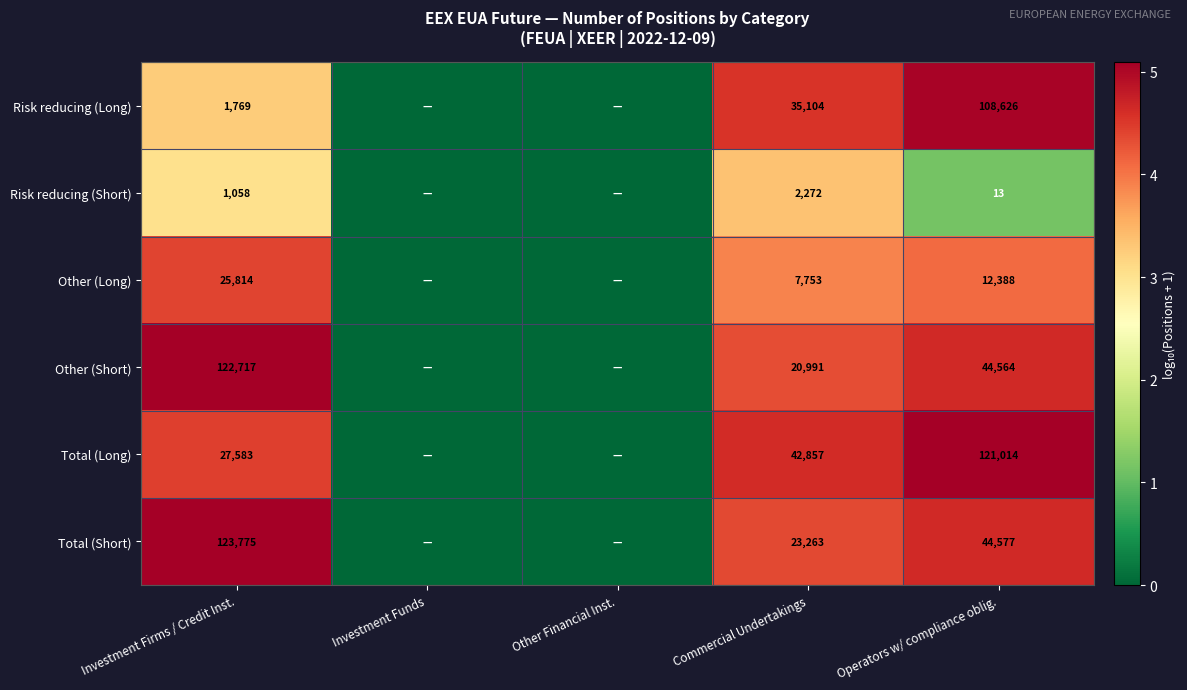

What is the difference between the Risk reducing (Short) values at Investment Firms / Credit Inst. and Operators w/ compliance oblig.?

1045